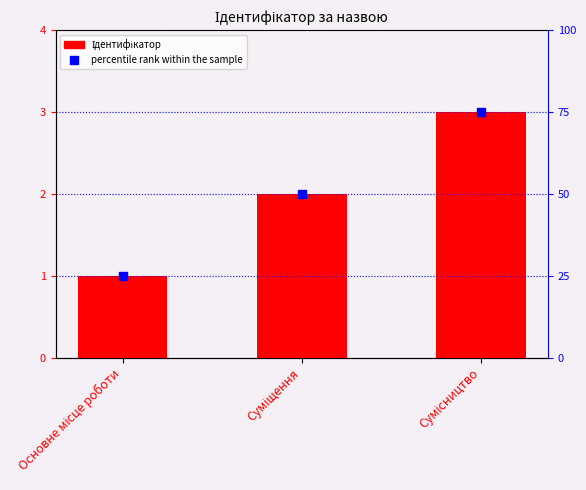

Reading left to right, transcribe all the data shown in this chart.

Ідентифікатор: 1	2	3
percentile rank within the sample: 25	50	75